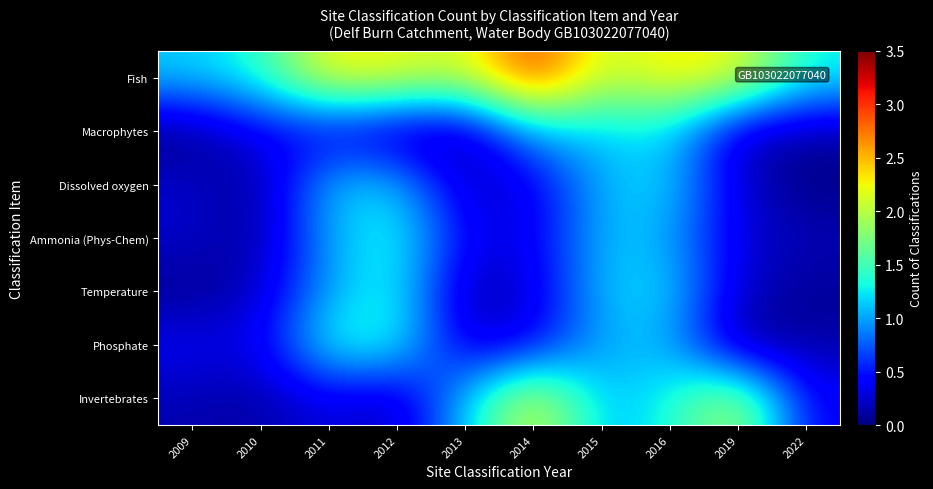

Reading left to right, what are all the values shown in this chart?

Fish: 2009=1.1	2010=1.4	2011=2.3	2012=2.2	2013=2.1	2014=3.1	2015=2.0	2016=2.3	2019=2.2	2022=1.3
Macrophytes: 2009=0.0	2010=0.4	2011=0.3	2012=0.1	2013=0.1	2014=1.1	2015=1.1	2016=1.2	2019=0.2	2022=0.1
Dissolved oxygen: 2009=0.2	2010=0.1	2011=1.1	2012=1.1	2013=0.2	2014=0.3	2015=1.1	2016=1.2	2019=0.2	2022=0.0
Ammonia (Phys-Chem): 2009=0.2	2010=0.1	2011=1.0	2012=1.4	2013=0.4	2014=0.3	2015=1.1	2016=1.0	2019=0.3	2022=0.2
Temperature: 2009=0.0	2010=0.2	2011=1.0	2012=1.4	2013=0.1	2014=0.3	2015=1.1	2016=1.2	2019=0.2	2022=0.1
Phosphate: 2009=0.4	2010=0.3	2011=1.4	2012=1.4	2013=0.2	2014=0.4	2015=1.0	2016=1.1	2019=0.0	2022=0.1
Invertebrates: 2009=0.2	2010=0.1	2011=0.3	2012=0.1	2013=1.1	2014=2.2	2015=1.1	2016=1.3	2019=2.0	2022=0.4